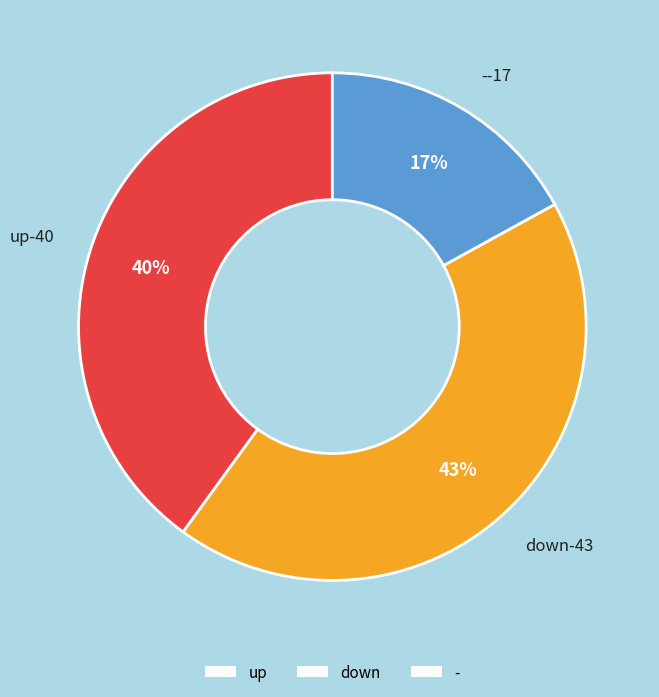

True or false: - accounts for 11% of the total.

False